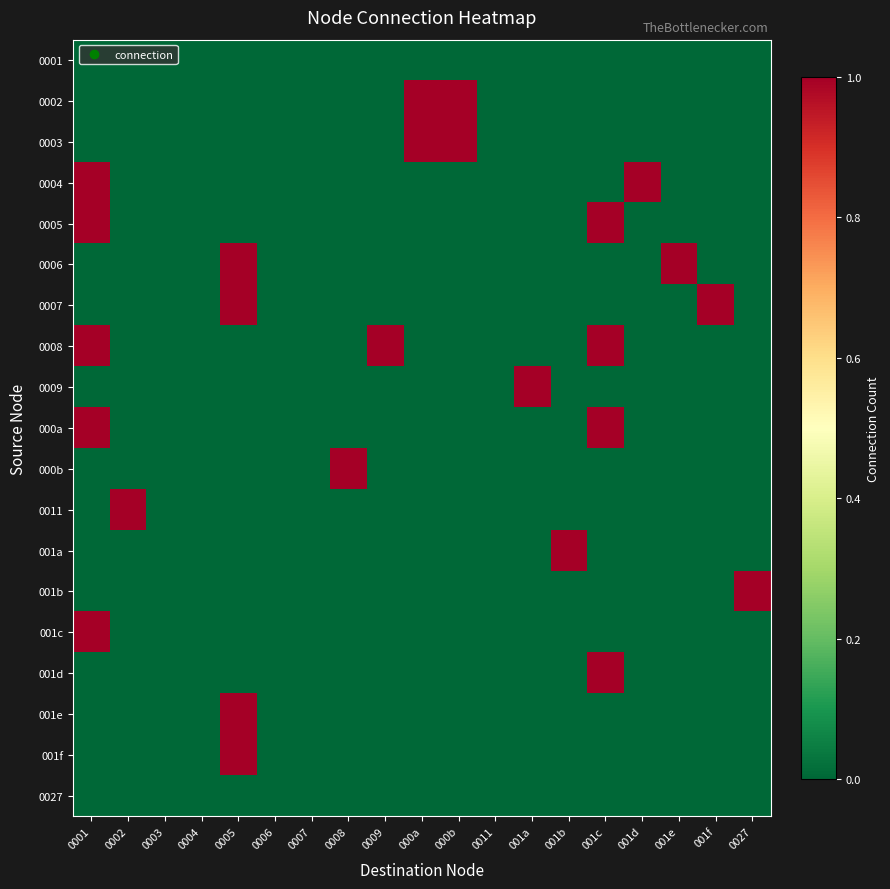

At which category is the sum across all series the highest?

0001